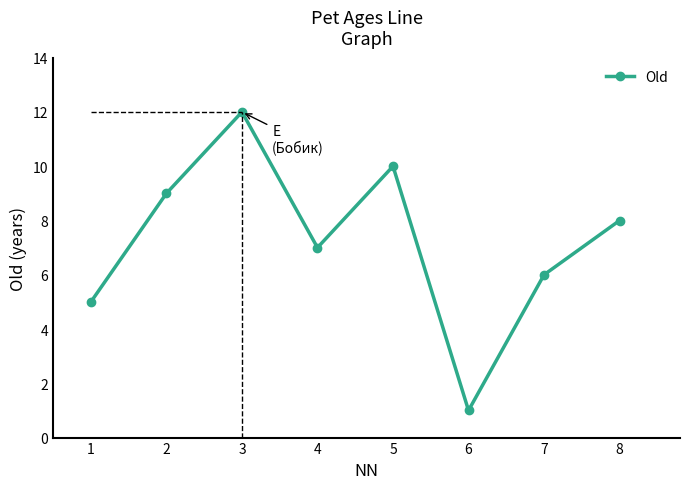

The value at 4 is 12. True or false?

False